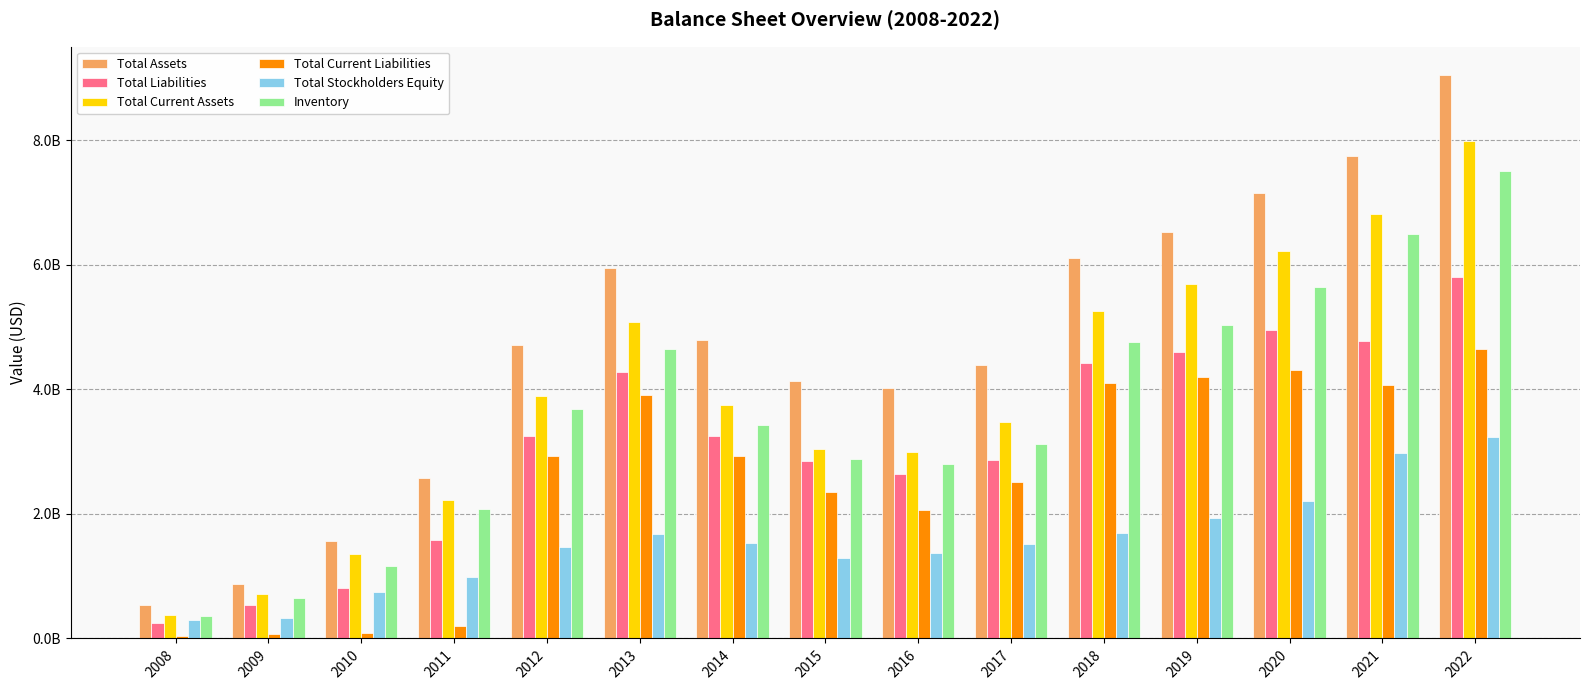

Which series has the largest range (max minus min)?

Total Assets